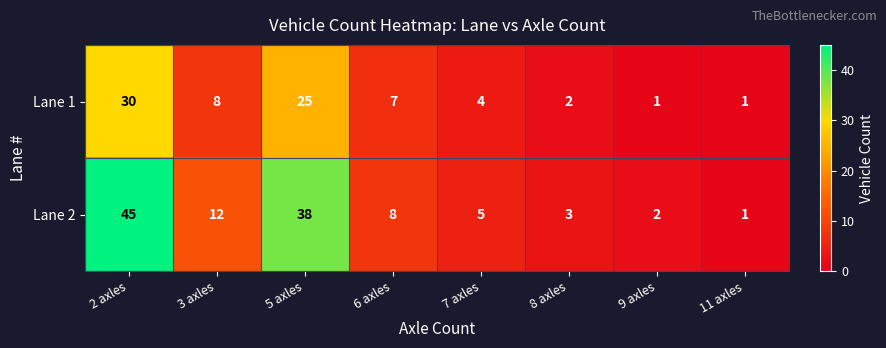

Reading left to right, what are all the values shown in this chart?

Lane 1: 2 axles=30	3 axles=8	5 axles=25	6 axles=7	7 axles=4	8 axles=2	9 axles=1	11 axles=1
Lane 2: 2 axles=45	3 axles=12	5 axles=38	6 axles=8	7 axles=5	8 axles=3	9 axles=2	11 axles=1